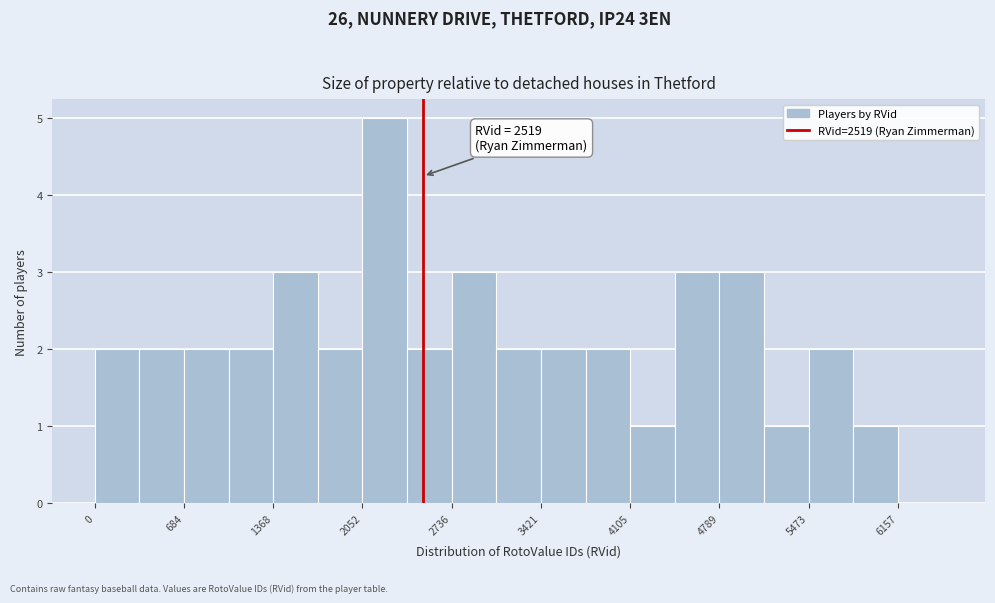

Around what value on the x-axis is the tallest bar? Give the approximate position of its centre, as read against the axis.

2200